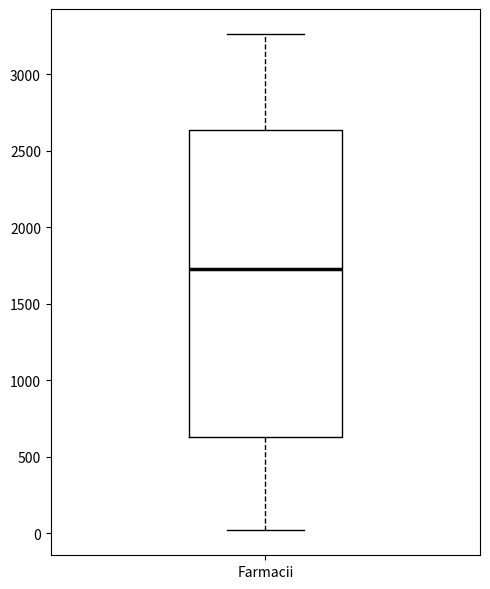

Read this box plot against the y-axis: the position of the median line, the range covered by the box, and the ends of both whiskers. The values are not printed on the chart, so give them approximately, as read against the axis.

median 1750, box 650 to 2650, whiskers 0 to 3250